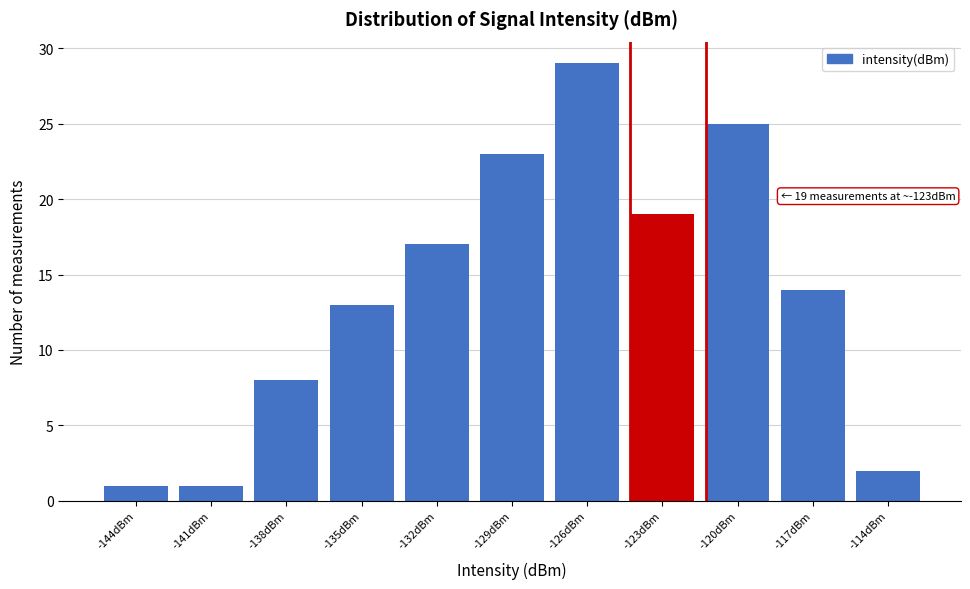

Reading left to right, transcribe all the data shown in this chart.

-144dBm=1	-141dBm=1	-138dBm=8	-135dBm=13	-132dBm=17	-129dBm=23	-126dBm=29	-123dBm=19	-120dBm=25	-117dBm=14	-114dBm=2